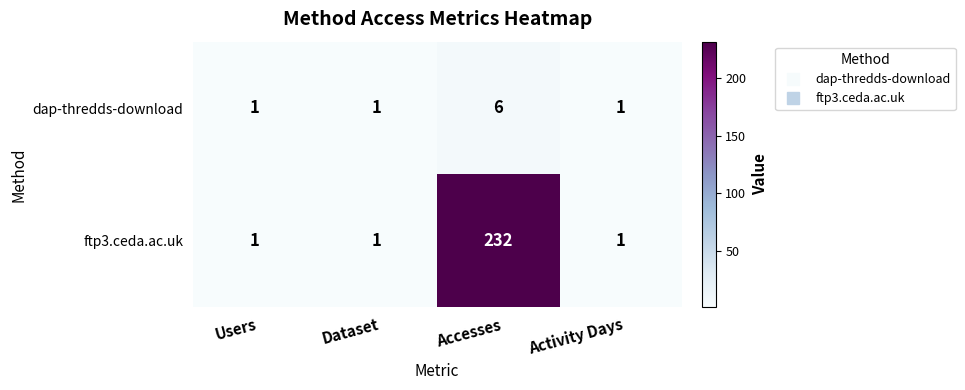

Which series changed the most between Accesses and Activity Days?

ftp3.ceda.ac.uk